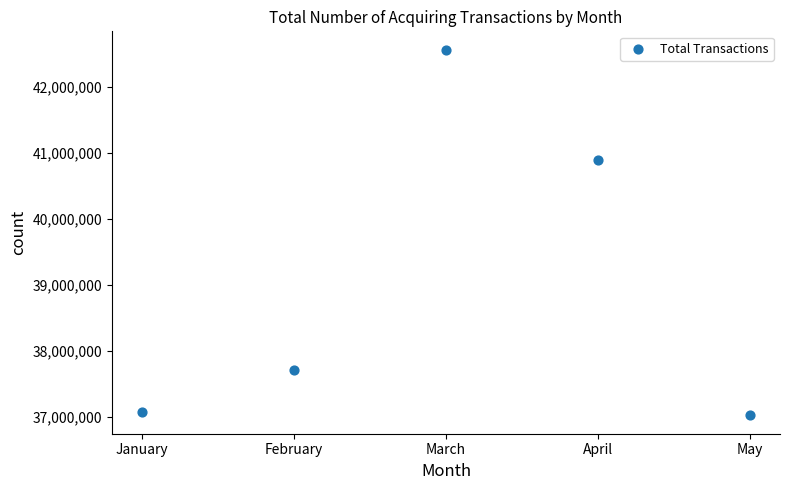

What Y value in the scatter plot is closest to 39795373?

40893060